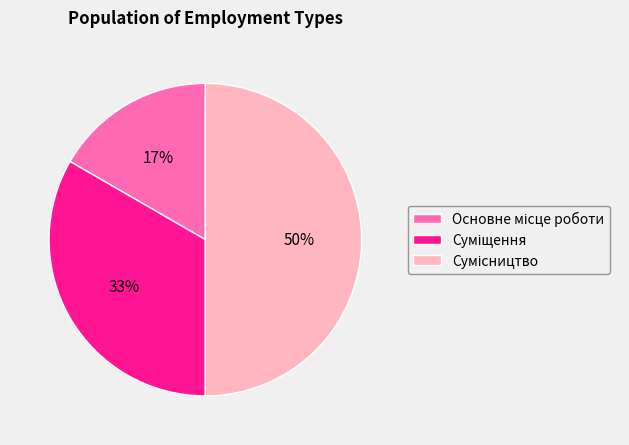

Count the number of slices in the pie.

3